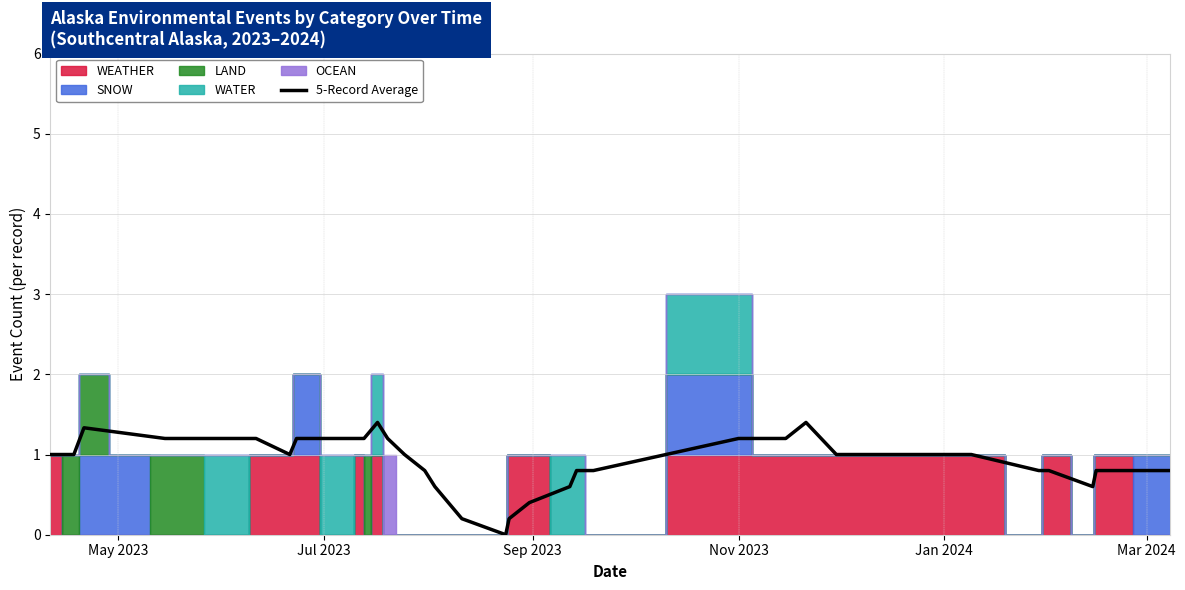

How many values exceed 1?

16